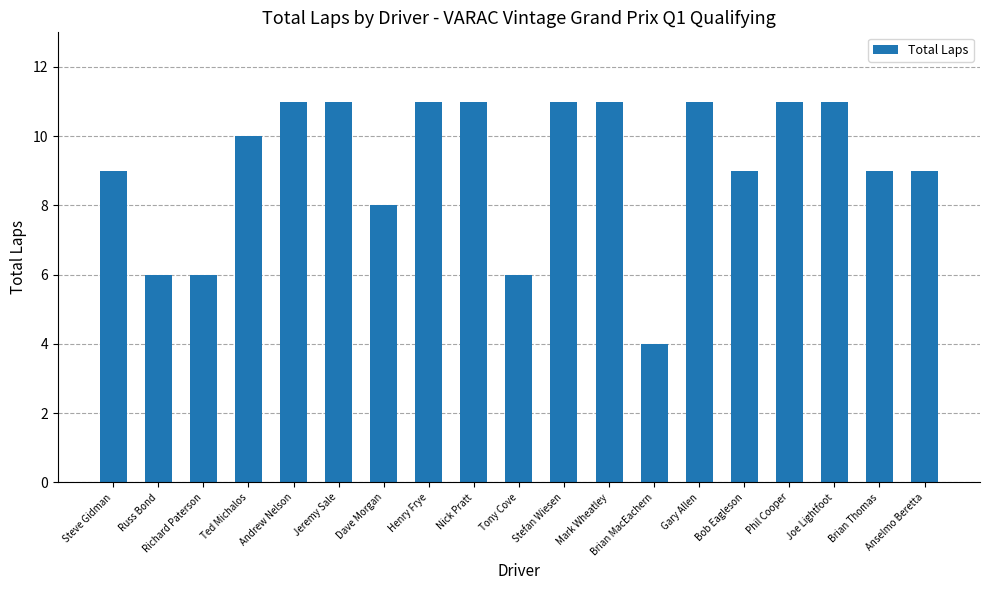

Reading left to right, transcribe all the data shown in this chart.

9	6	6	10	11	11	8	11	11	6	11	11	4	11	9	11	11	9	9